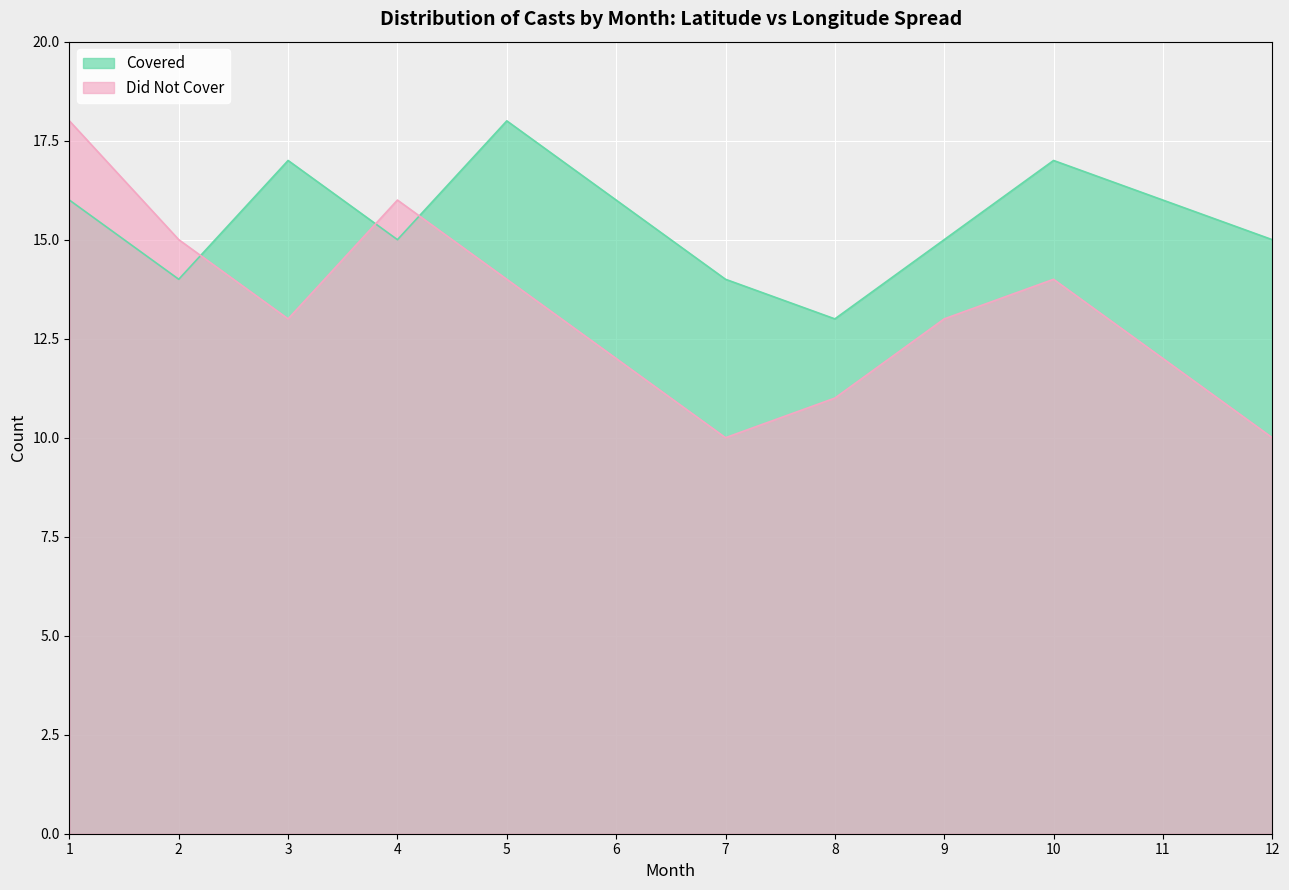

How many interior local valleys does the Covered series have?

3